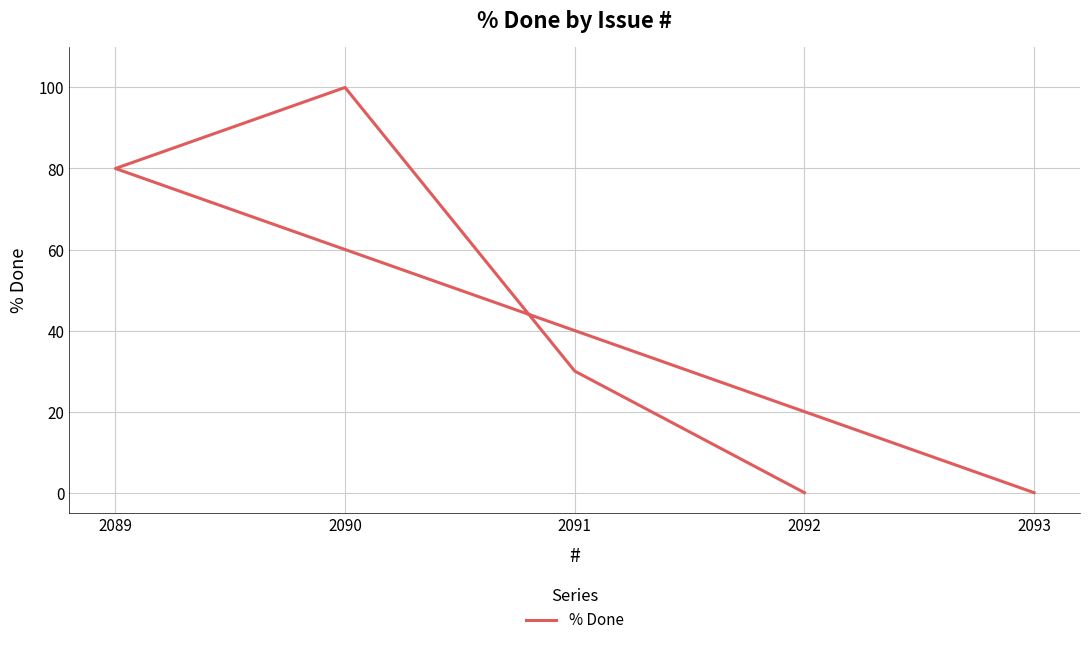

True or false: the data has more than 1 interior local peaks.

False